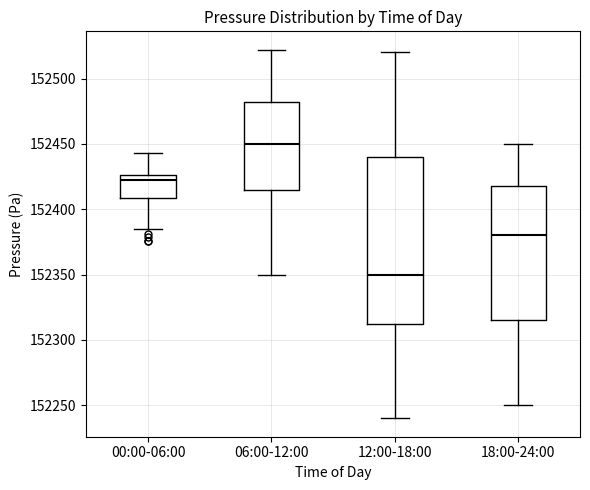

Reading left to right, transcribe this box plot: for each box, give where its median line is, the range the box spans, and where its two whiskers end, as read against the y-axis. The values are not printed on the chart, so give them approximately, as read against the axis.

00:00-06:00: median 152420, box 152410 to 152425, whiskers 152385 to 152445
06:00-12:00: median 152450, box 152415 to 152480, whiskers 152350 to 152520
12:00-18:00: median 152350, box 152315 to 152440, whiskers 152240 to 152520
18:00-24:00: median 152380, box 152315 to 152420, whiskers 152250 to 152450